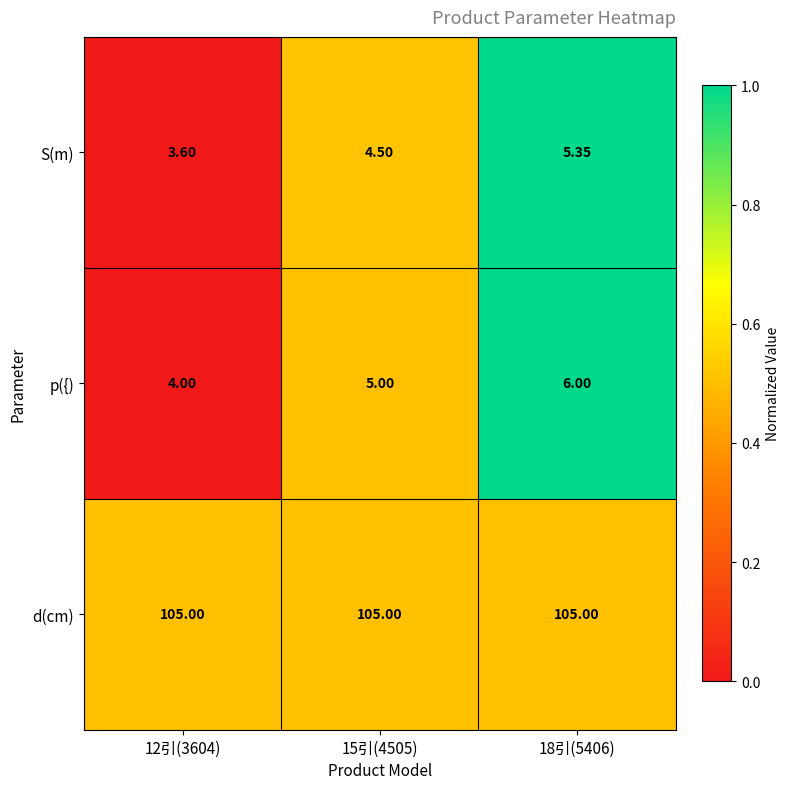

List the series in order of their peak value, highest first.

d(cm), p({), S(m)